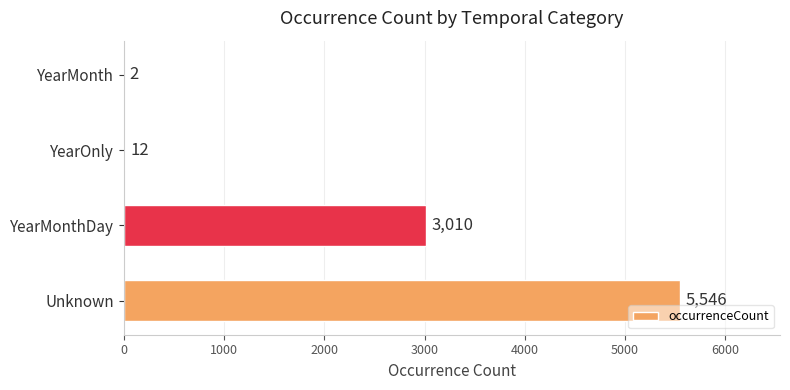

What is the change in value from YearOnly to YearMonth?

-10